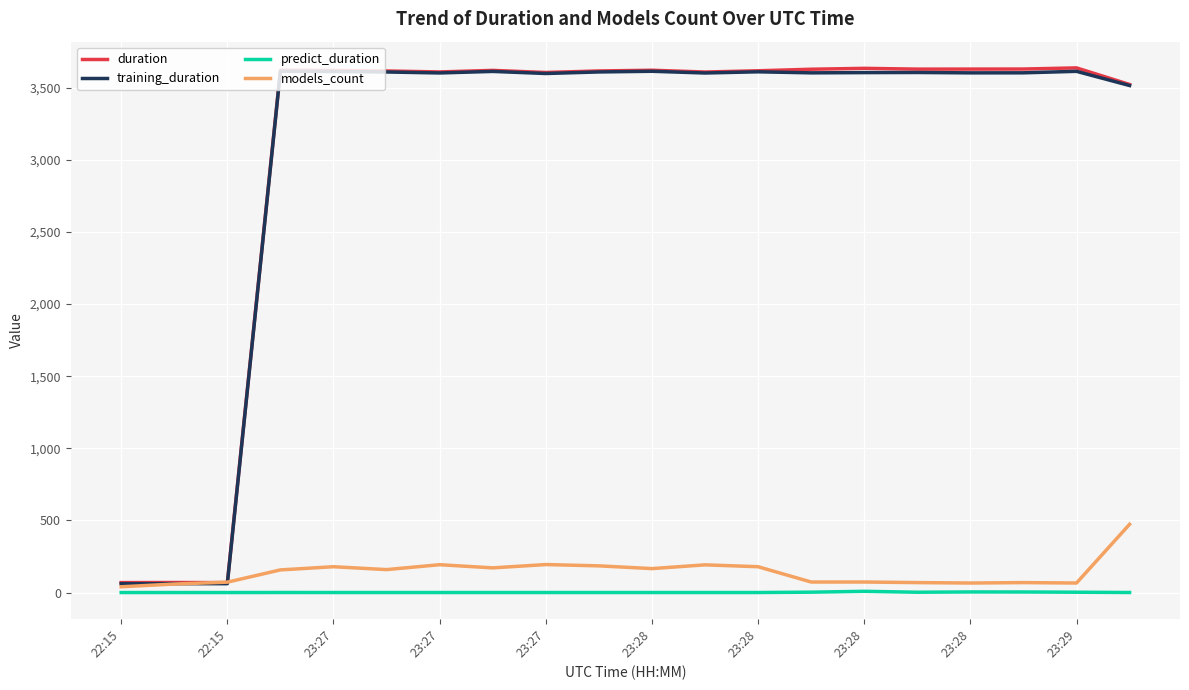

What is the highest value of the training_duration series?

3613.3